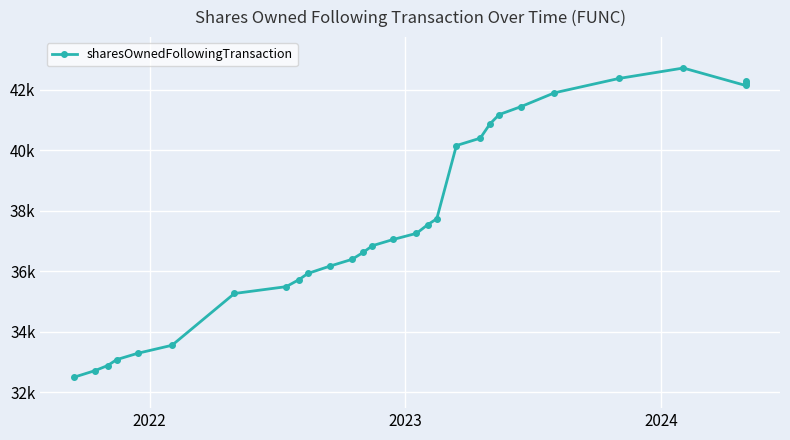

What is the value of the 12th point from the left?

36397